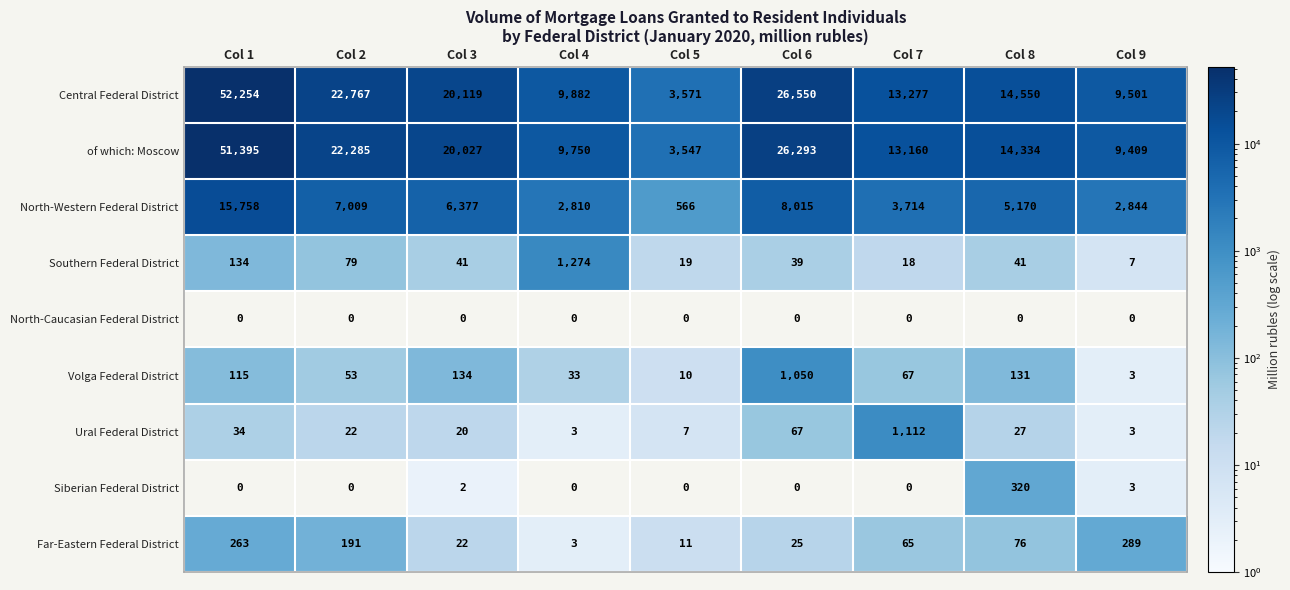

Which series changed the most between Col 2 and Col 6?

of which: Moscow